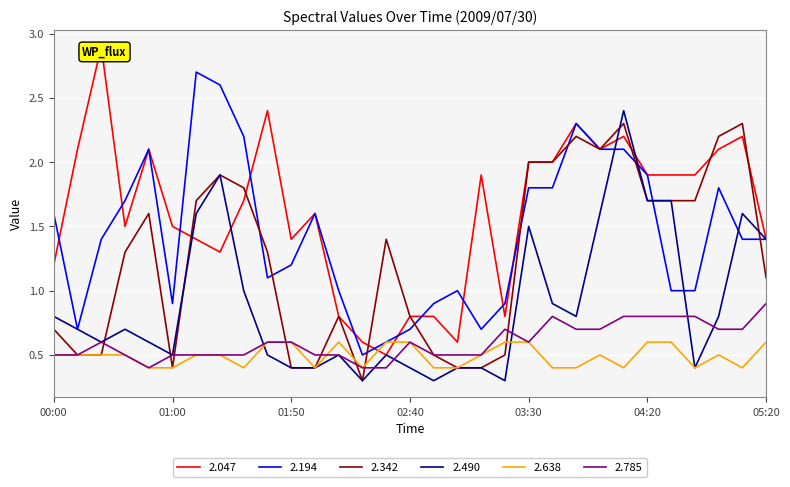

True or false: 2.490 has a value of 0.9 at 00:20.

False